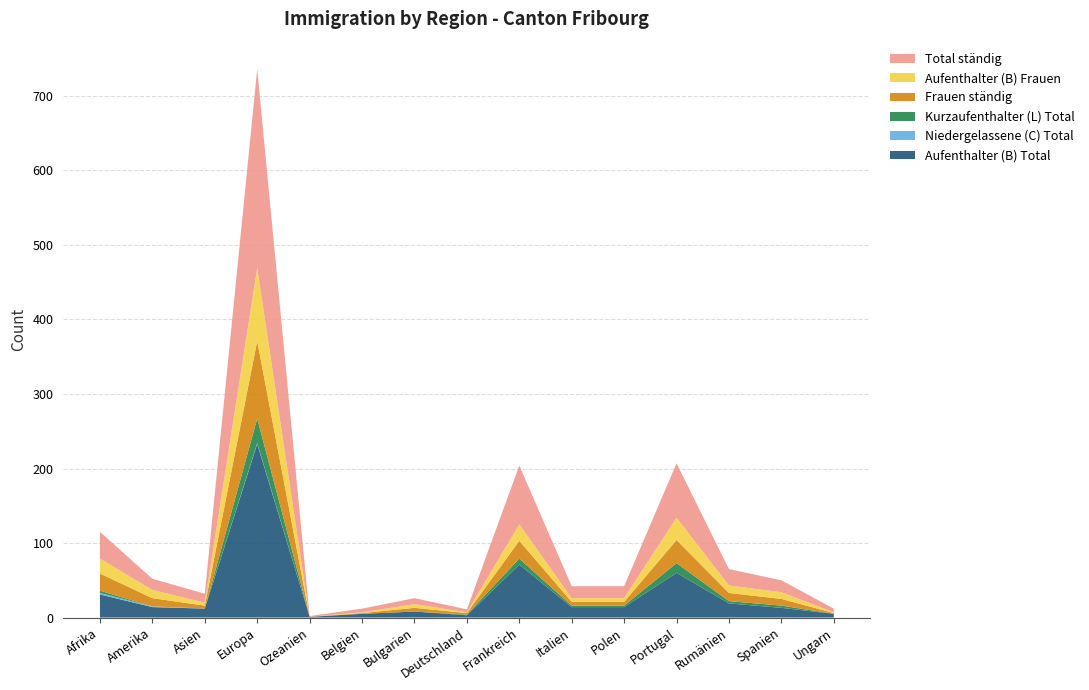

Reading left to right, transcribe all the data shown in this chart.

Aufenthalter (B) Total: 31	14	12	233	1	5	8	3	71	14	14	60	19	13	5
Niedergelassene (C) Total: 2	1	0	1	0	0	0	0	0	0	0	0	0	0	0
Kurzaufenthalter (L) Total: 3	0	0	33	0	0	0	1	8	2	2	13	3	3	0
Frauen ständig: 23	11	4	104	0	1	5	2	24	5	5	31	11	9	1
Aufenthalter (B) Frauen: 20	11	4	98	0	1	5	1	22	5	5	30	10	9	1
Total ständig: 36	15	12	267	1	5	8	4	79	16	16	73	22	16	5